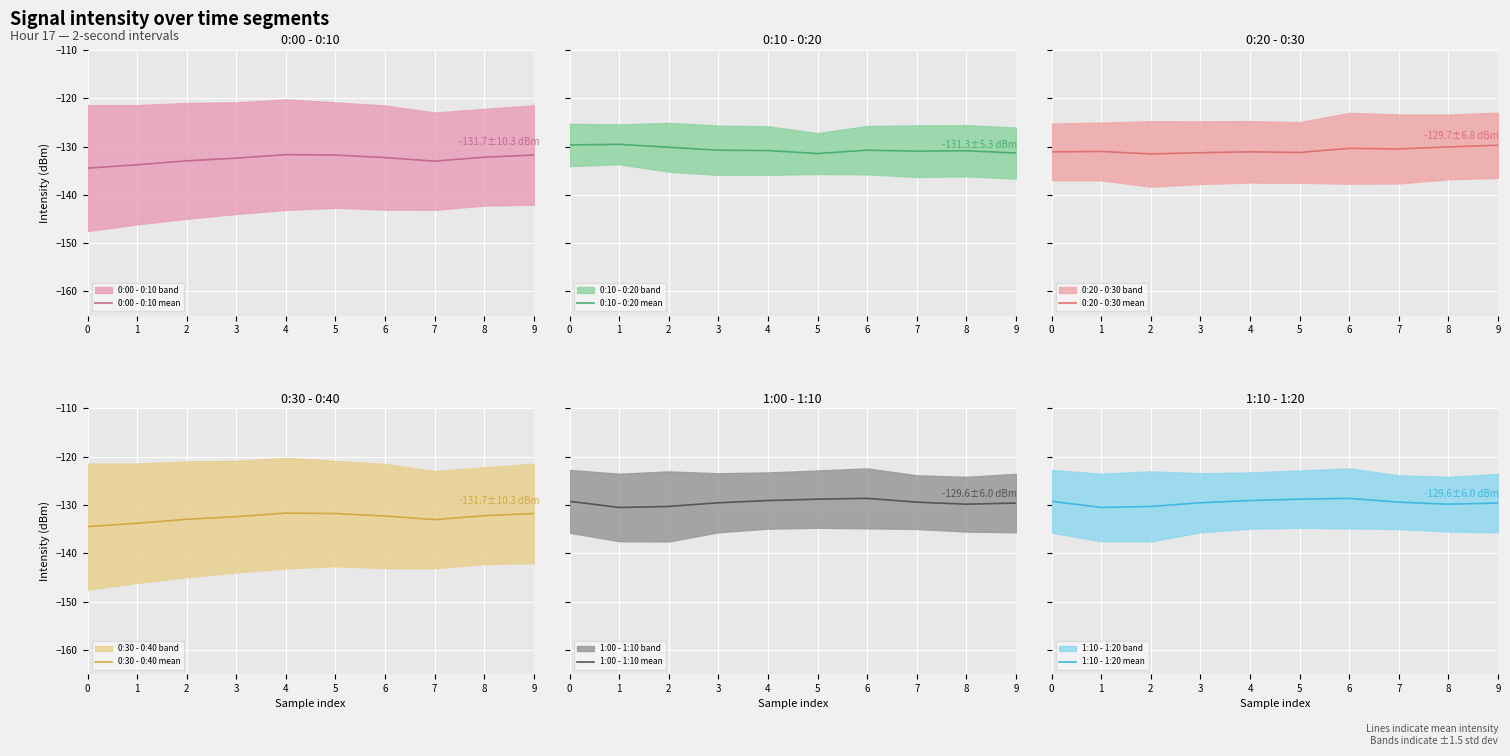

Reading left to right, transcribe all the data shown in this chart.

0:00 - 0:10 mean: -134.5	-133.8	-133.0	-132.4	-131.7	-131.8	-132.3	-133.0	-132.2	-131.7
0:10 - 0:20 mean: -129.7	-129.5	-130.1	-130.8	-130.8	-131.4	-130.7	-131.0	-130.9	-131.3
0:20 - 0:30 mean: -131.1	-131.0	-131.5	-131.3	-131.1	-131.2	-130.4	-130.5	-130.1	-129.7
0:30 - 0:40 mean: -134.5	-133.8	-133.0	-132.4	-131.7	-131.8	-132.3	-133.0	-132.2	-131.7
1:00 - 1:10 mean: -129.2	-130.5	-130.3	-129.5	-129.1	-128.8	-128.6	-129.4	-129.8	-129.6
1:10 - 1:20 mean: -129.2	-130.5	-130.3	-129.5	-129.1	-128.8	-128.6	-129.4	-129.8	-129.6